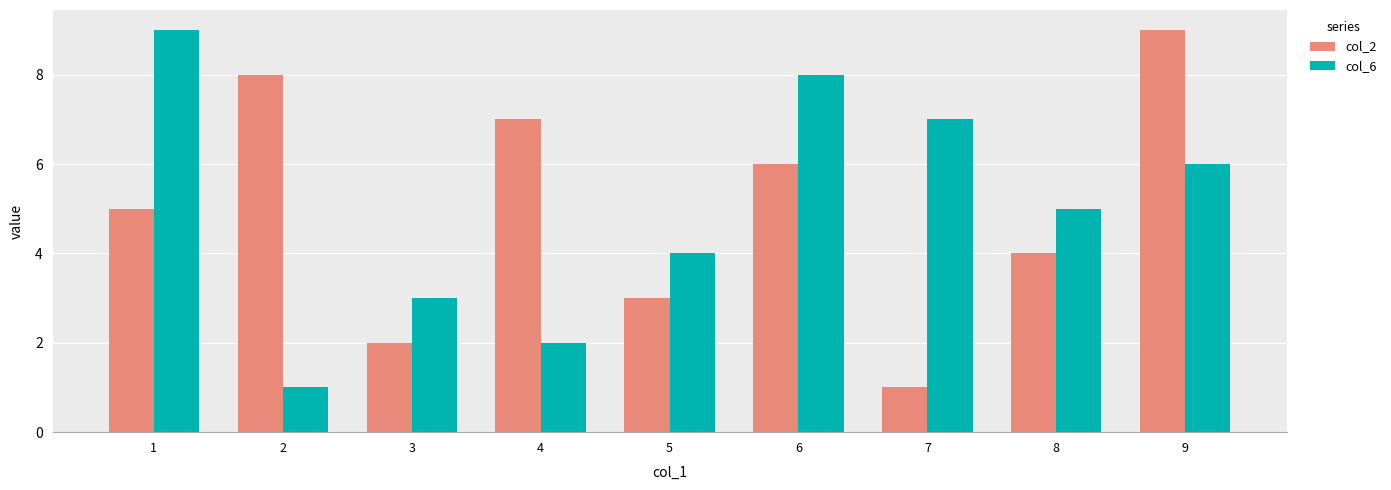

List the labels in order of col_2 value, smallest first.

7, 3, 5, 8, 1, 6, 4, 2, 9